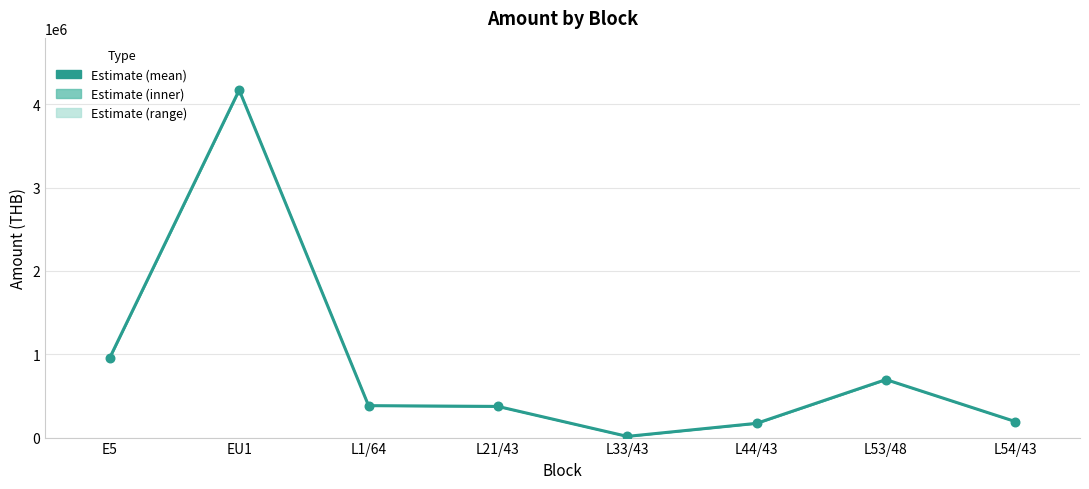

What is the change in value from EU1 to L53/48?

-3474757.6